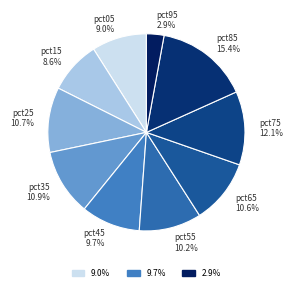

To the nearest percent, what is the difference between the pct85 and pct75 slice percentages?

3%